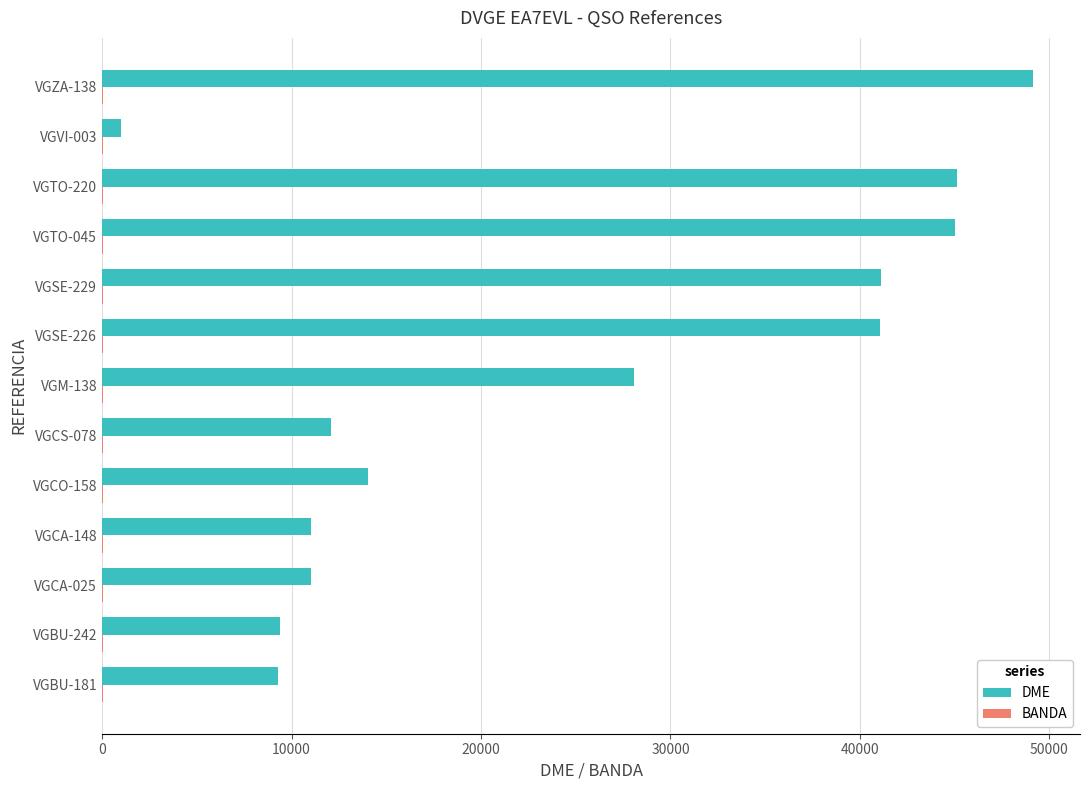

Which series has the largest total across all categories?

DME